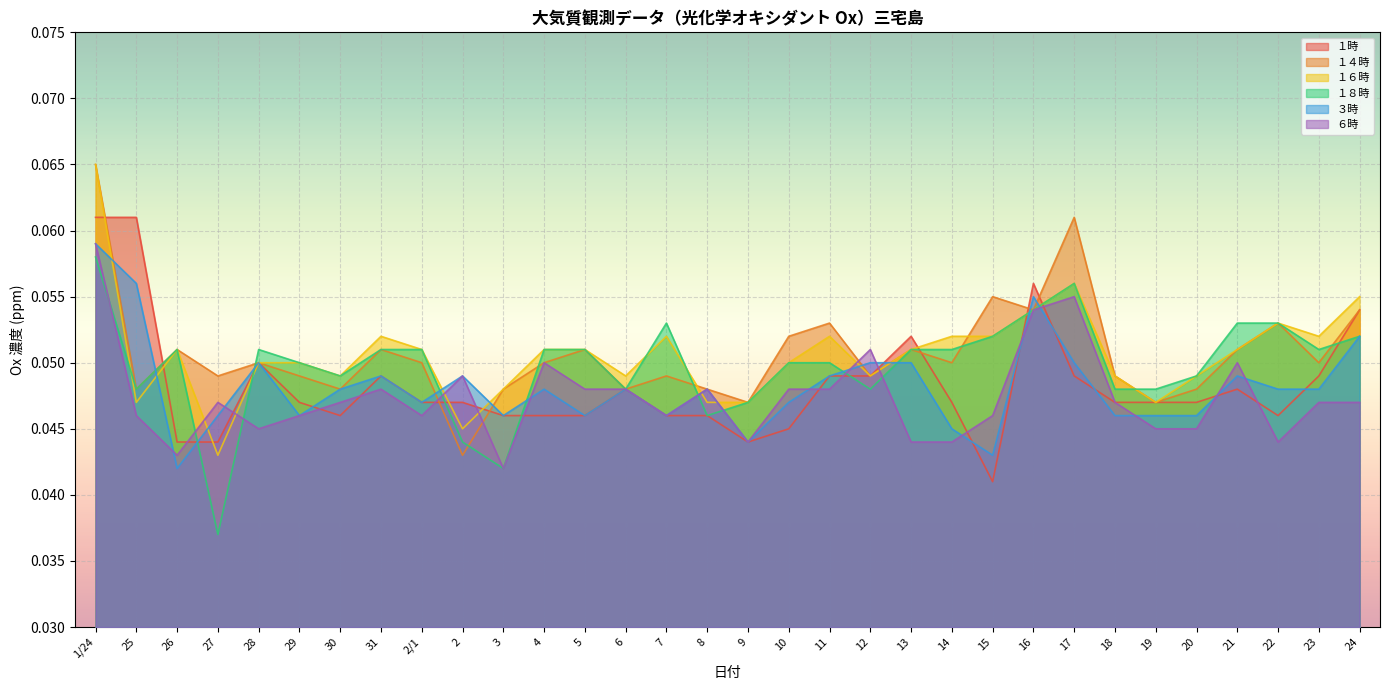

Does the chart display data point markers on the line(s)?

No